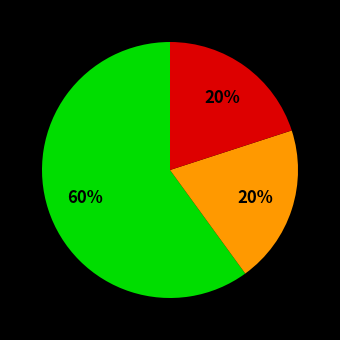

How many segments does this pie chart have?

3